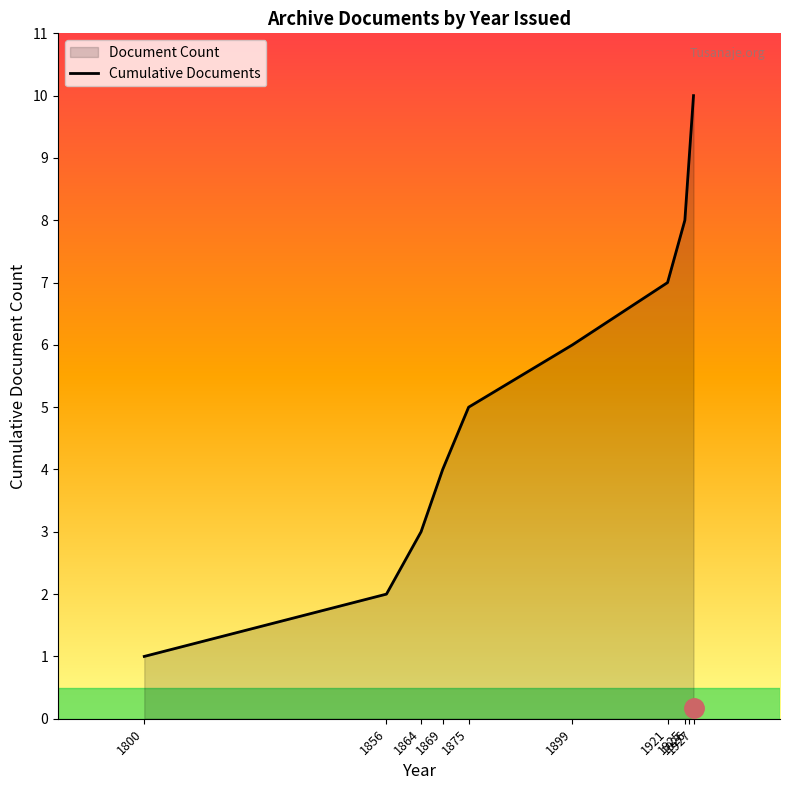

True or false: the data shows 4 at 1869.

True